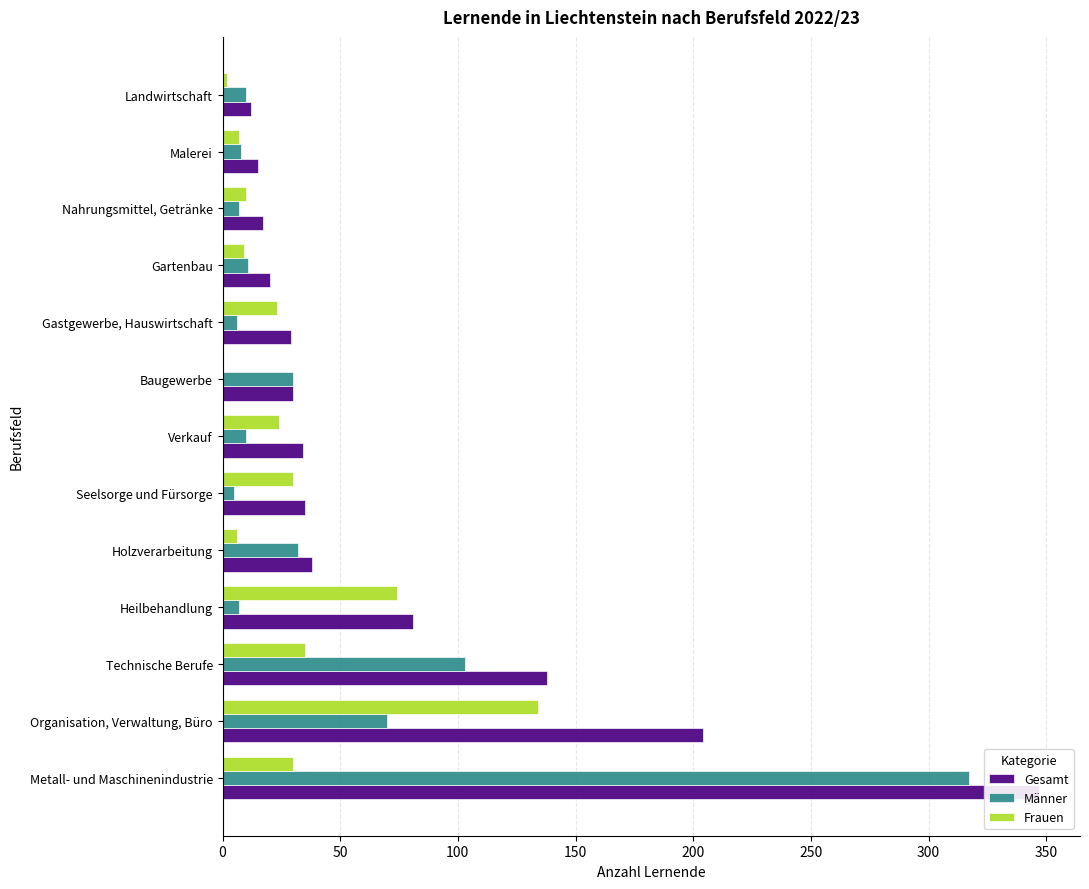

Reading left to right, extract all data points from this chart.

Gesamt: 347	204	138	81	38	35	34	30	29	20	17	15	12
Männer: 317	70	103	7	32	5	10	30	6	11	7	8	10
Frauen: 30	134	35	74	6	30	24	0	23	9	10	7	2